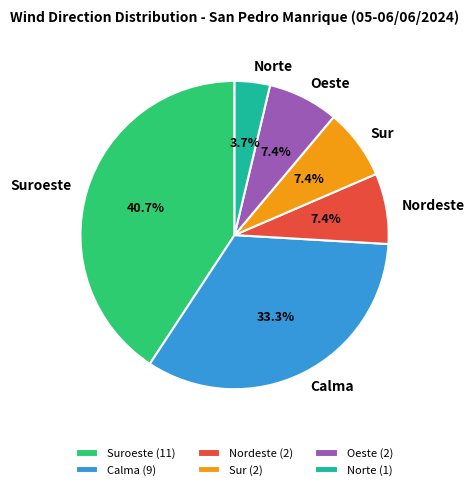

Is there a majority slice in this chart?

No